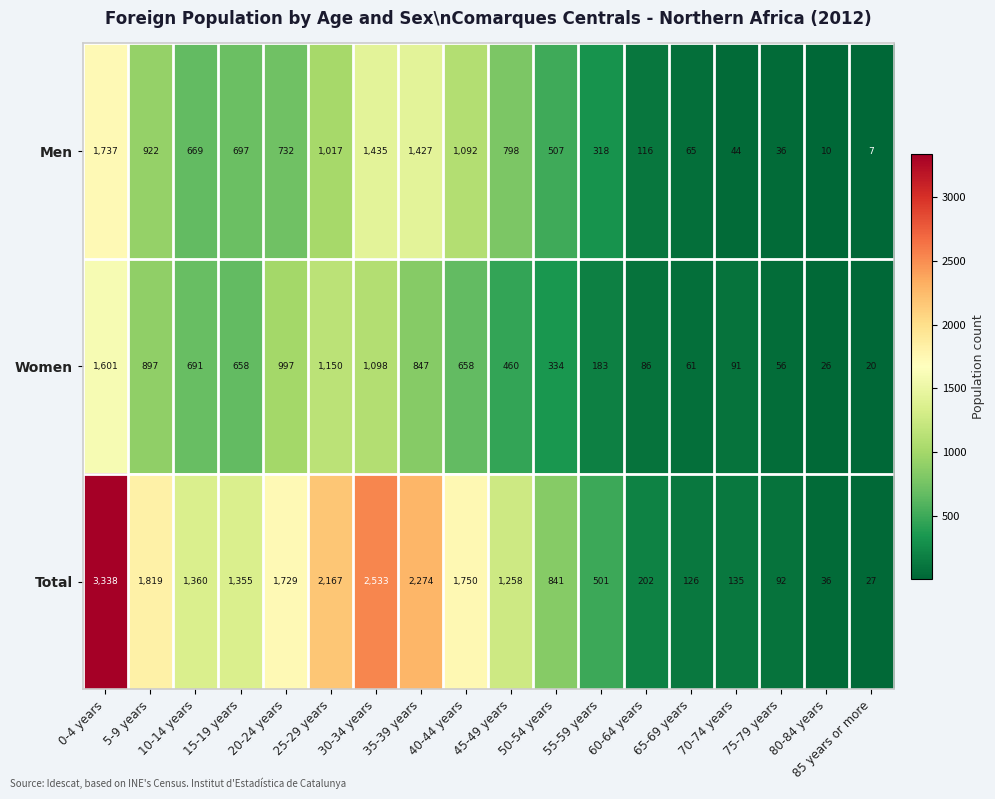

Which series changed the most between 20-24 years and 85 years or more?

Total